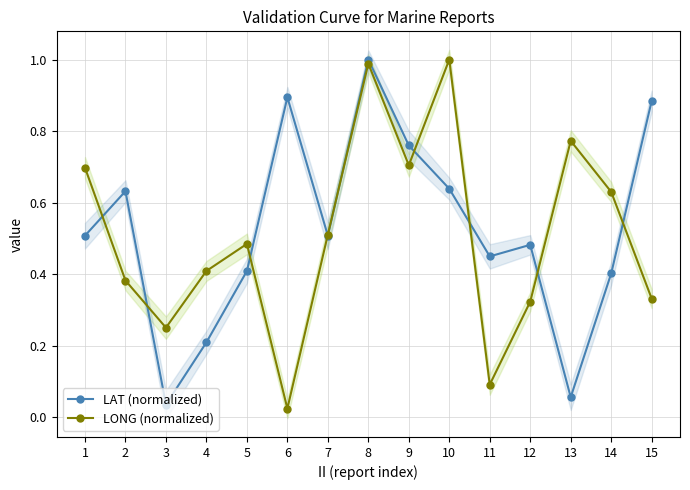

What are all the series names shown in the legend?

LAT (normalized), LONG (normalized)